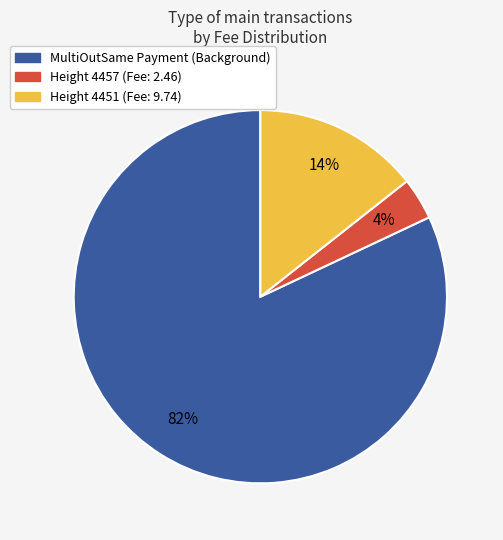

How many segments does this pie chart have?

3